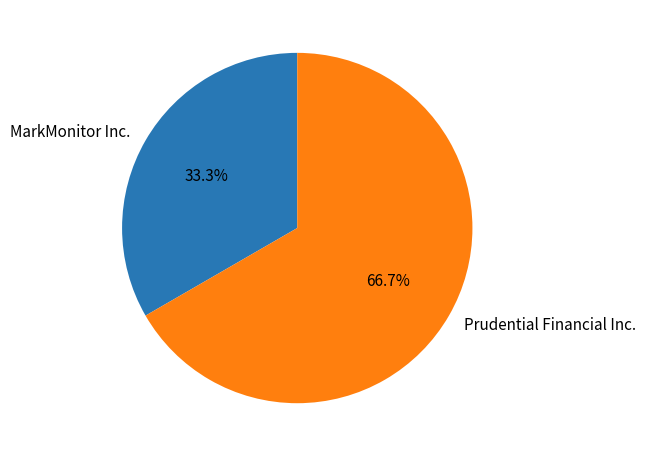

Count the number of slices in the pie.

2